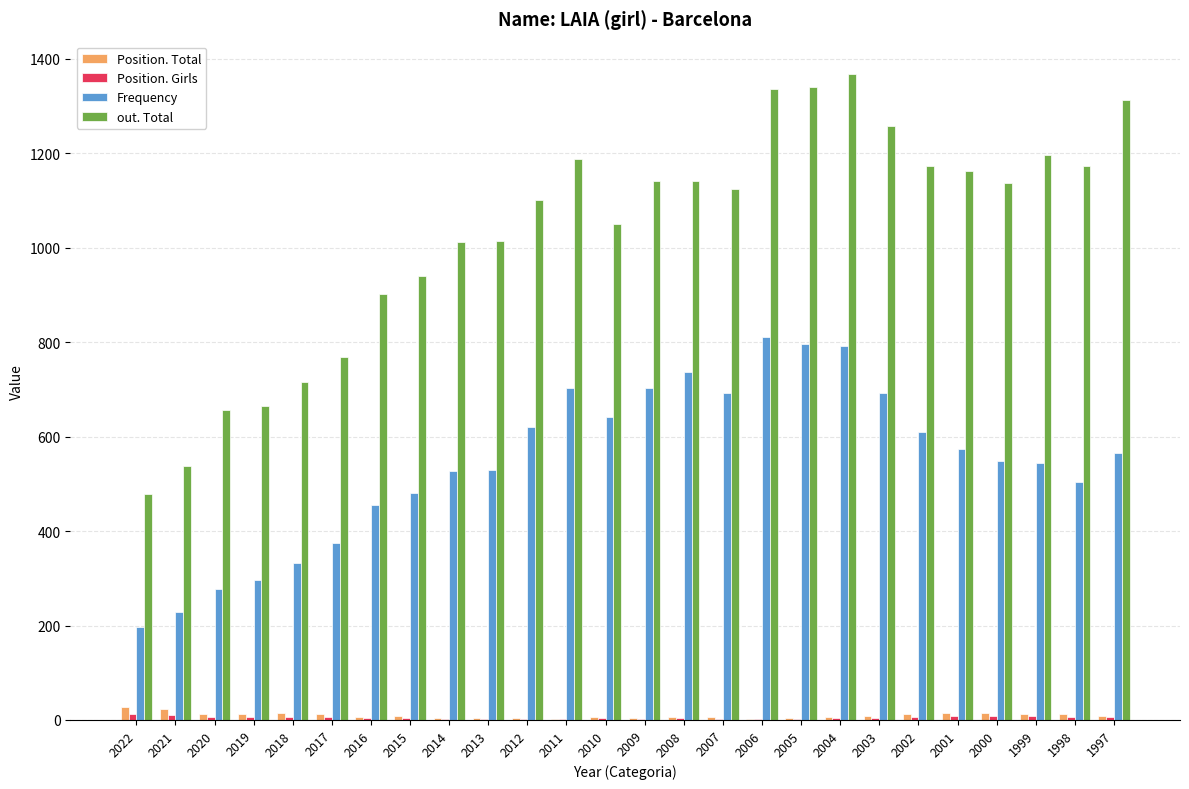

Is the value of out. Total at 2012 greater than the value of Frequency at 1997?

Yes